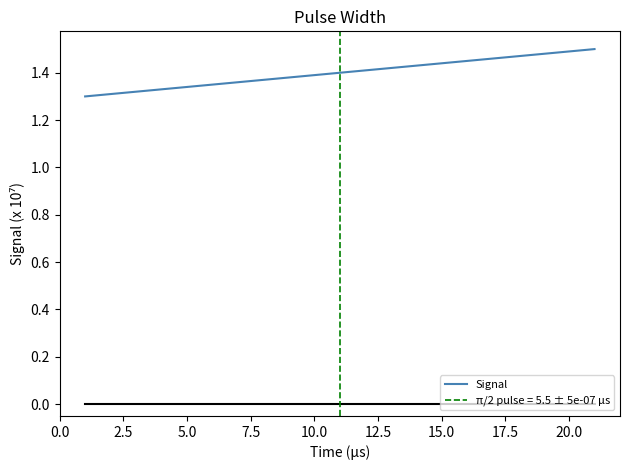

What is the sum of all values?

294000000